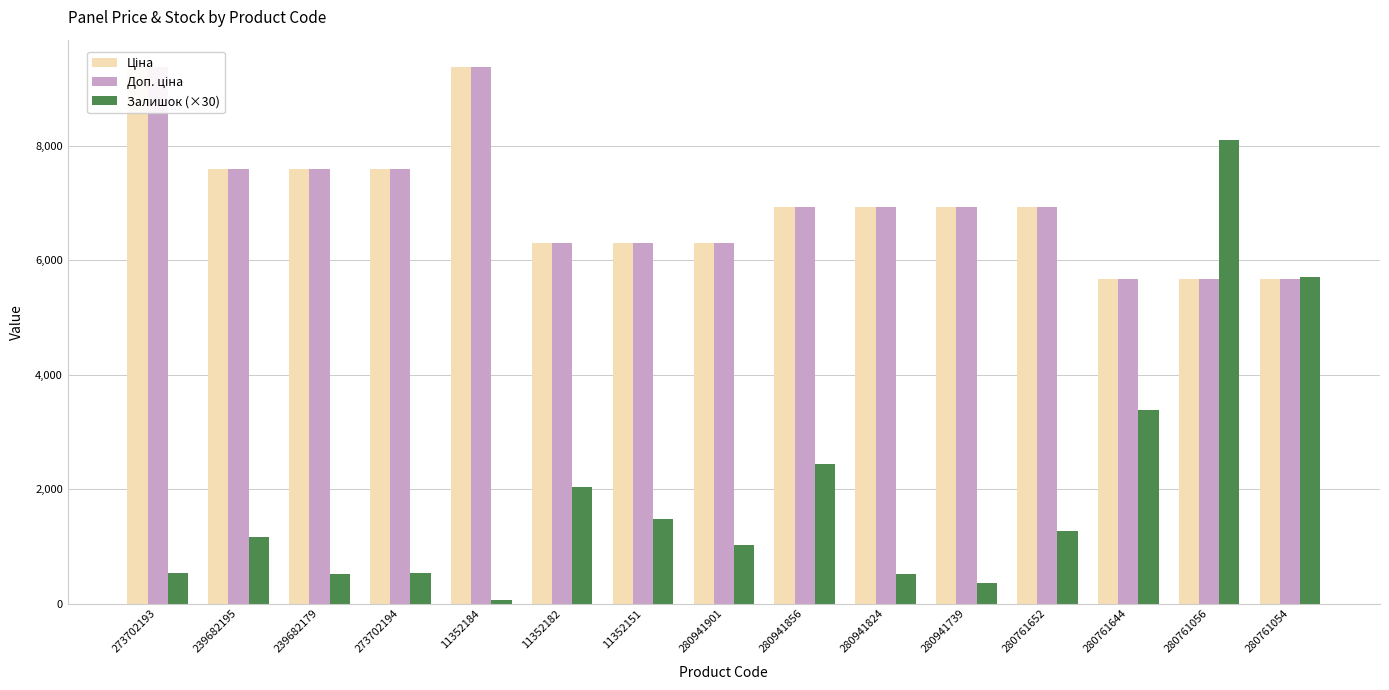

The Доп. ціна series shows 1526.8 at 280761056. True or false?

False